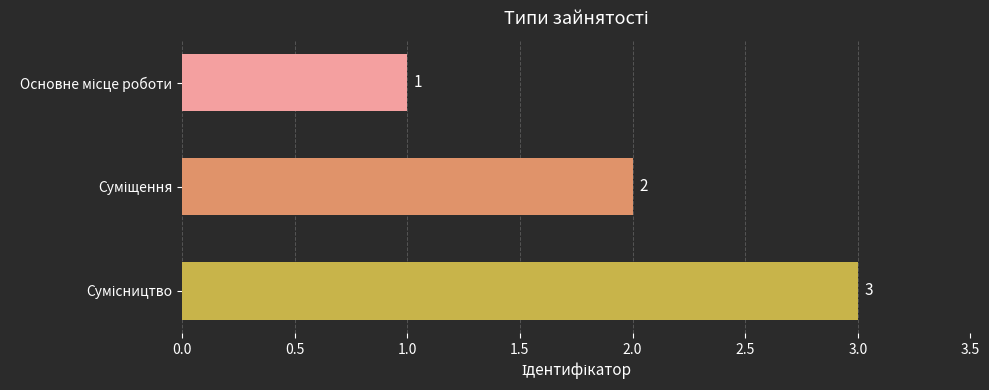

How many values are between 1 and 3?

3